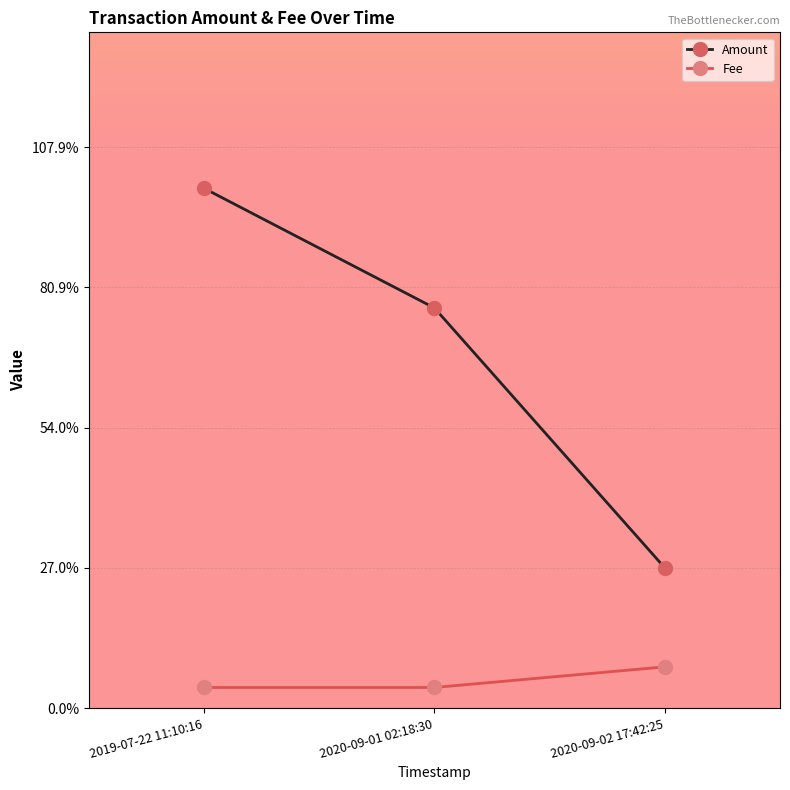

Does the chart have visible grid lines?

Yes